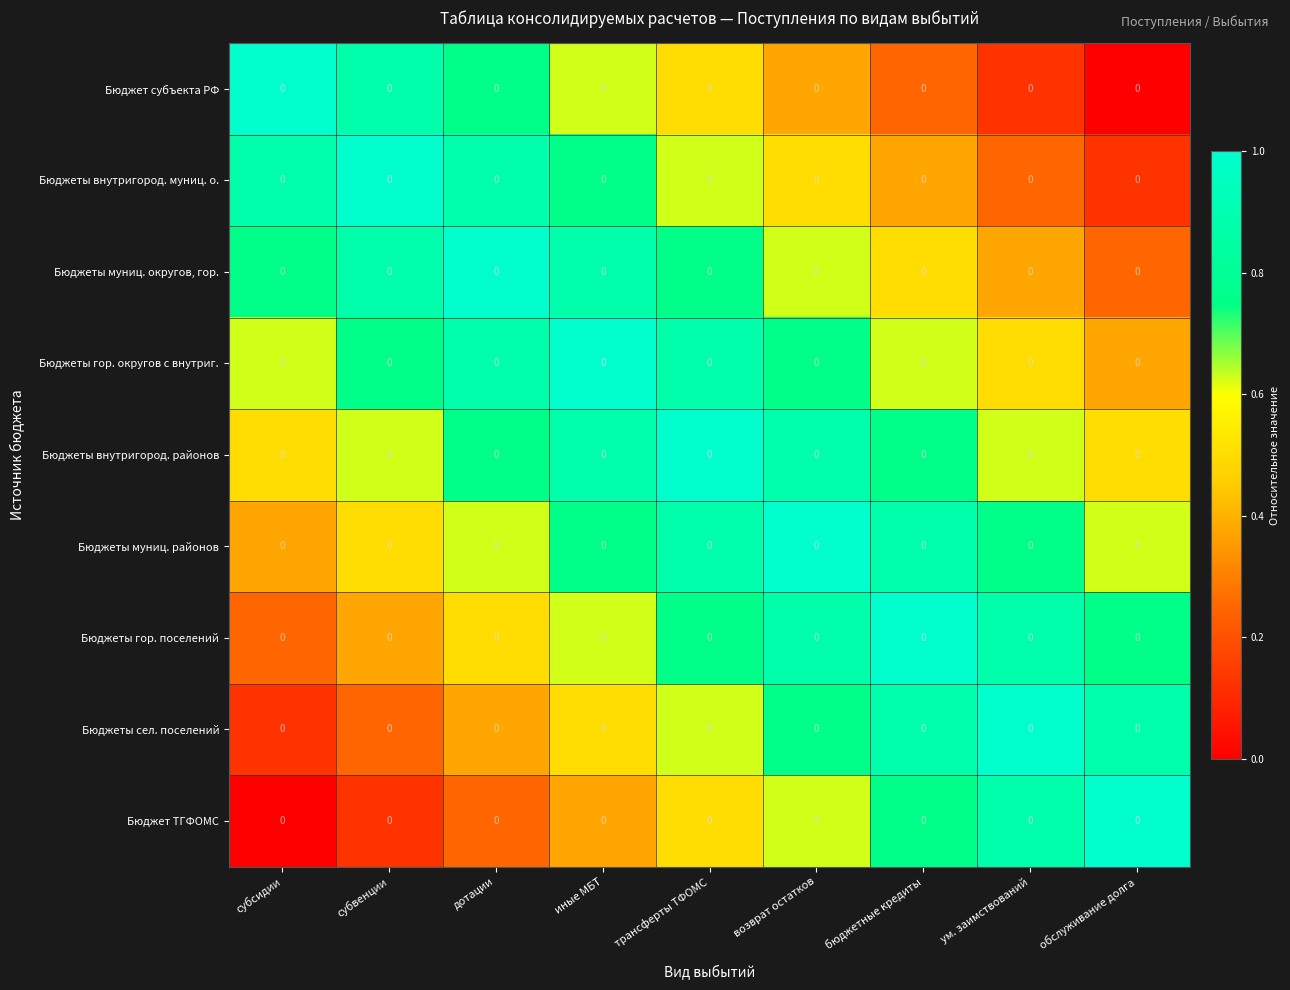

Is it true that Бюджеты гор. поселений equals 1.8 at бюджетные кредиты?

False